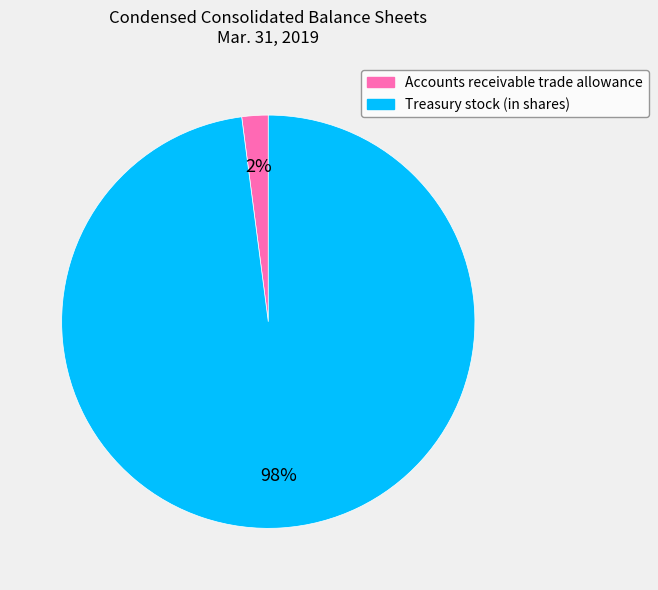

True or false: Accounts receivable trade allowance accounts for 2% of the total.

True